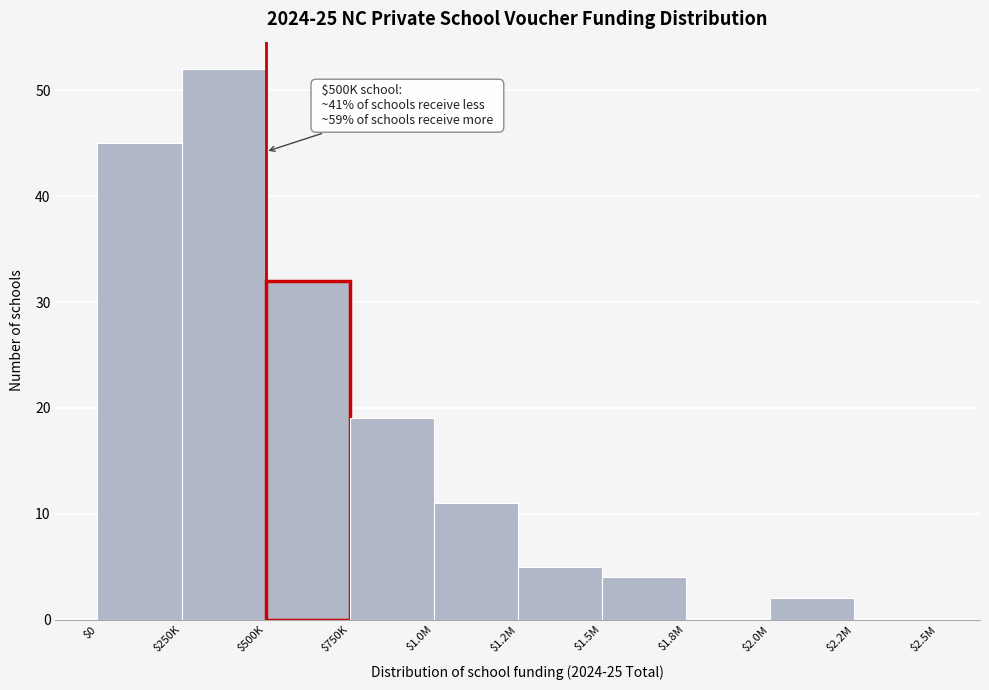

Read the value at $500K.

32